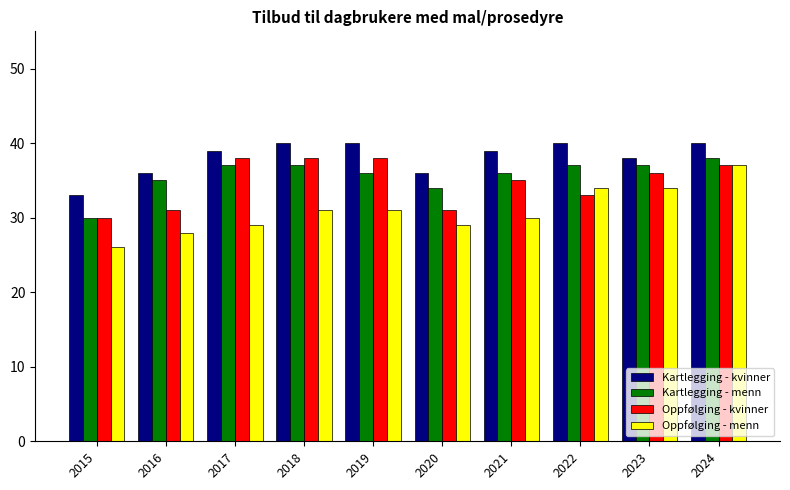

Is the value of Oppfølging - kvinner at 2019 greater than the value of Kartlegging - menn at 2020?

Yes